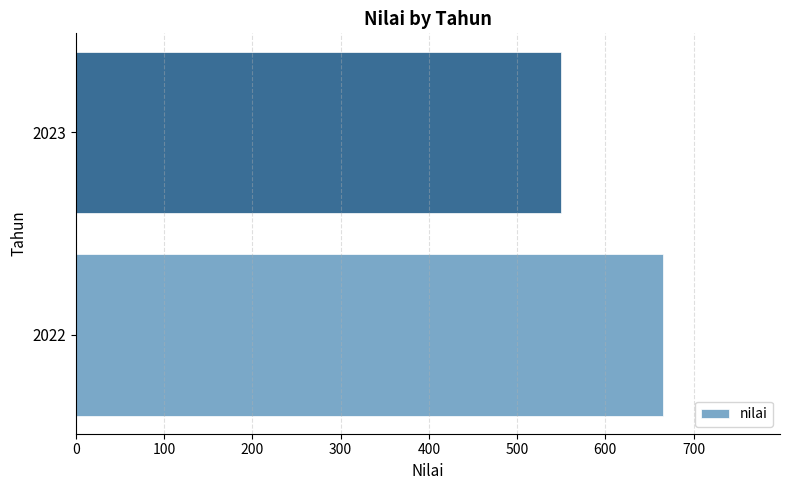

What is the maximum value shown in the chart?

665